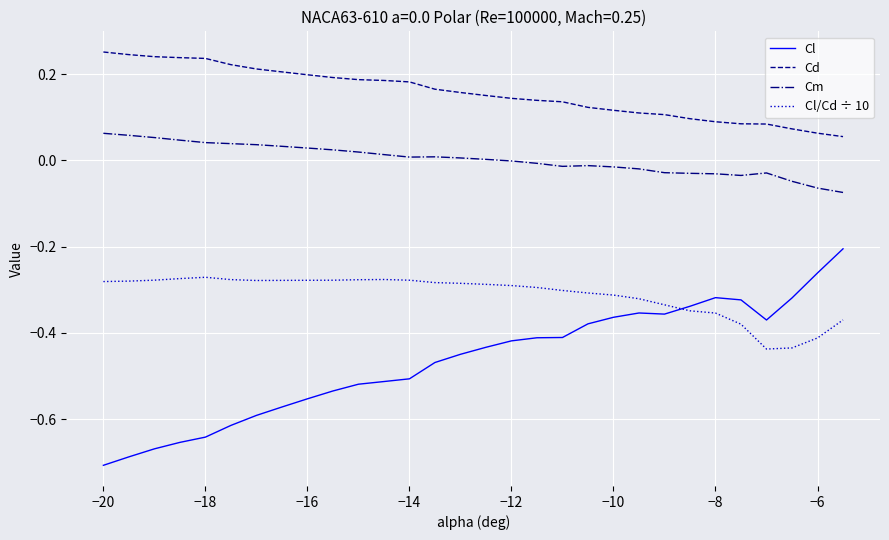

How many lines are shown in the chart?

4